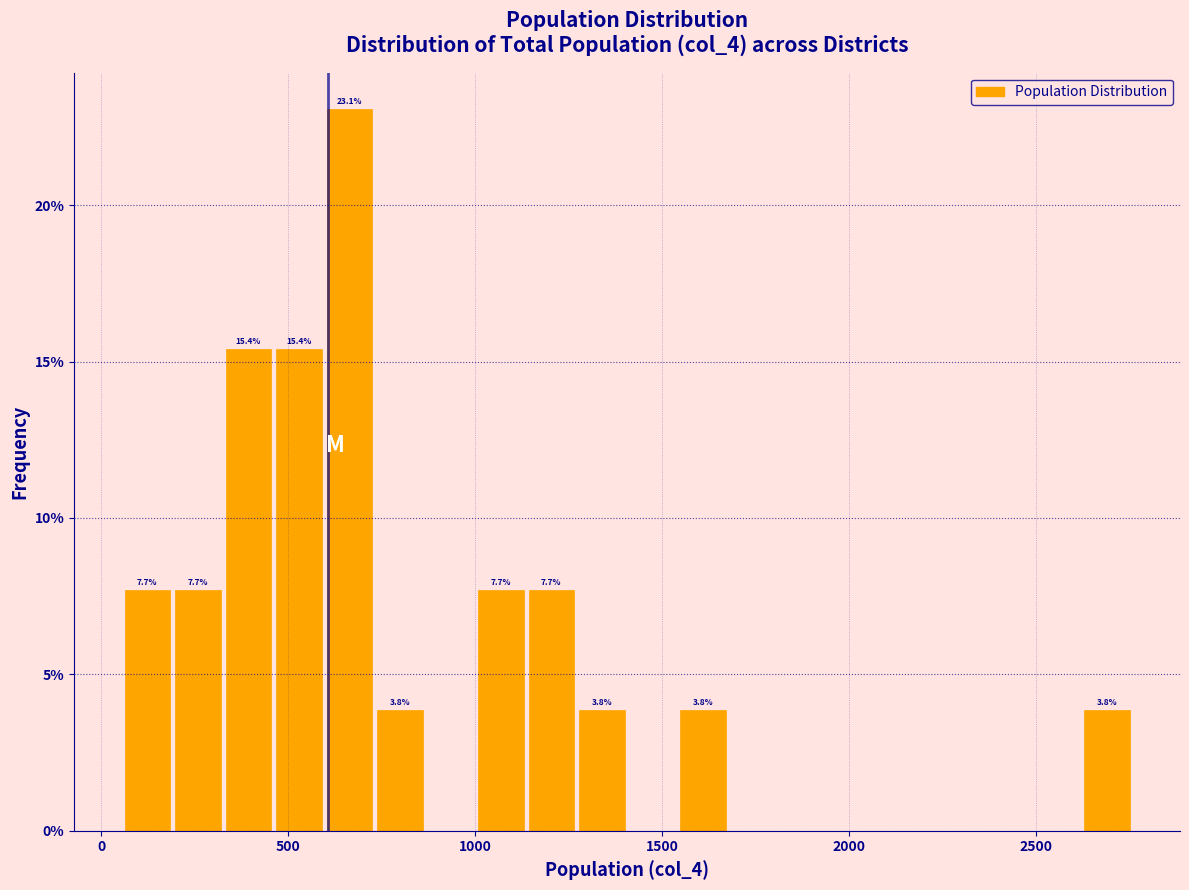

Read against the x-axis, roughly where is the centre of the tallest bar?

650